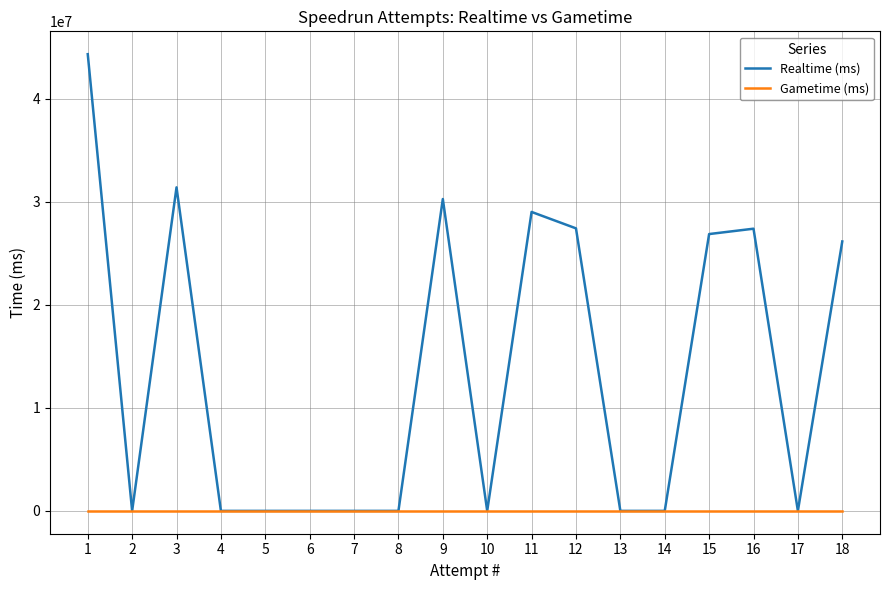

Which series has the largest total across all categories?

Realtime (ms)